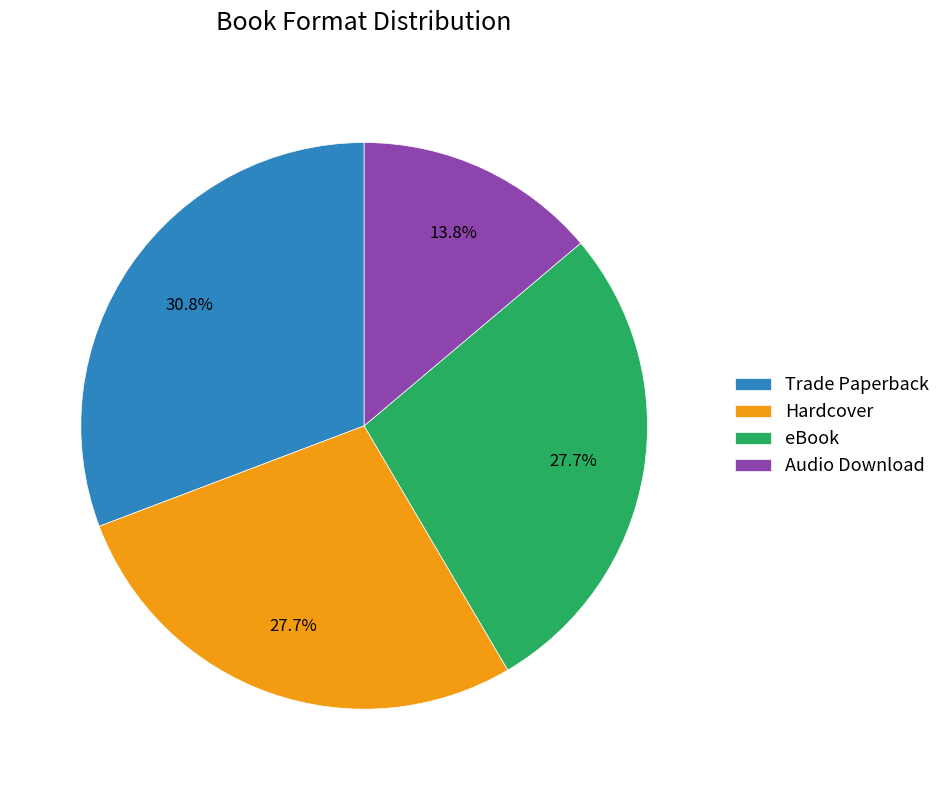

True or false: Hardcover accounts for 28% of the total.

True